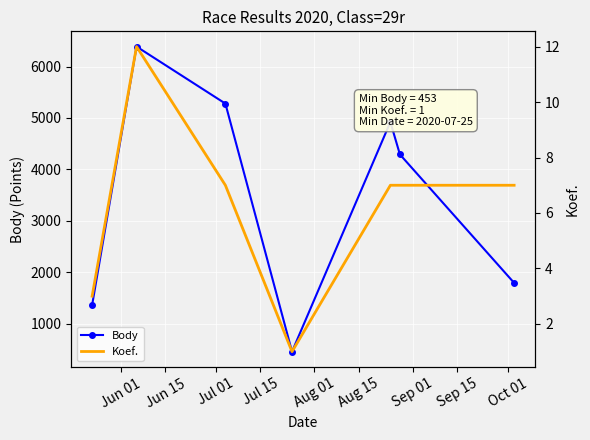

True or false: Body has more than 1 points higher than both neighbors.

True